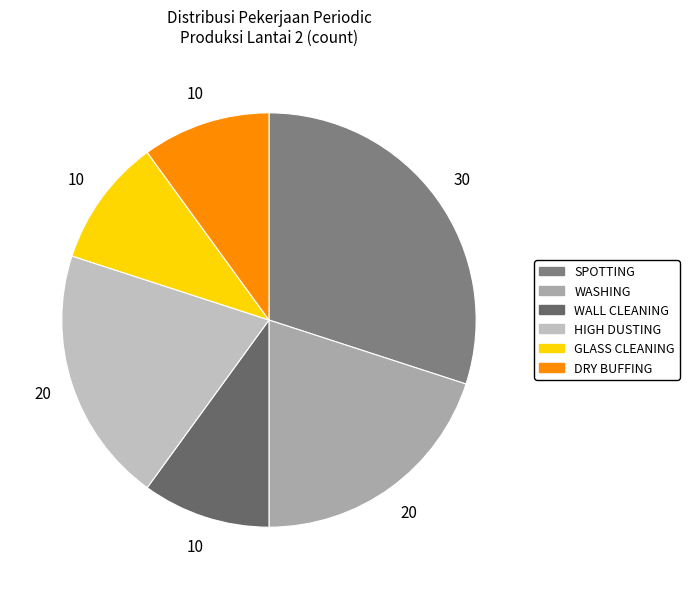

What is the ratio of the value at WASHING to the value at WALL CLEANING?

2.0